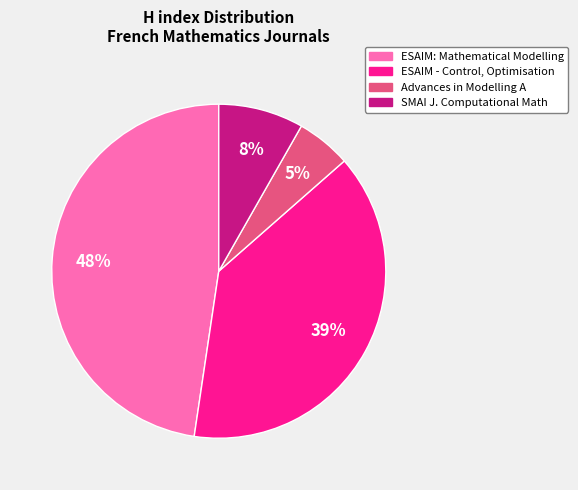

What is the largest slice in the pie chart?

ESAIM: Mathematical Modelling